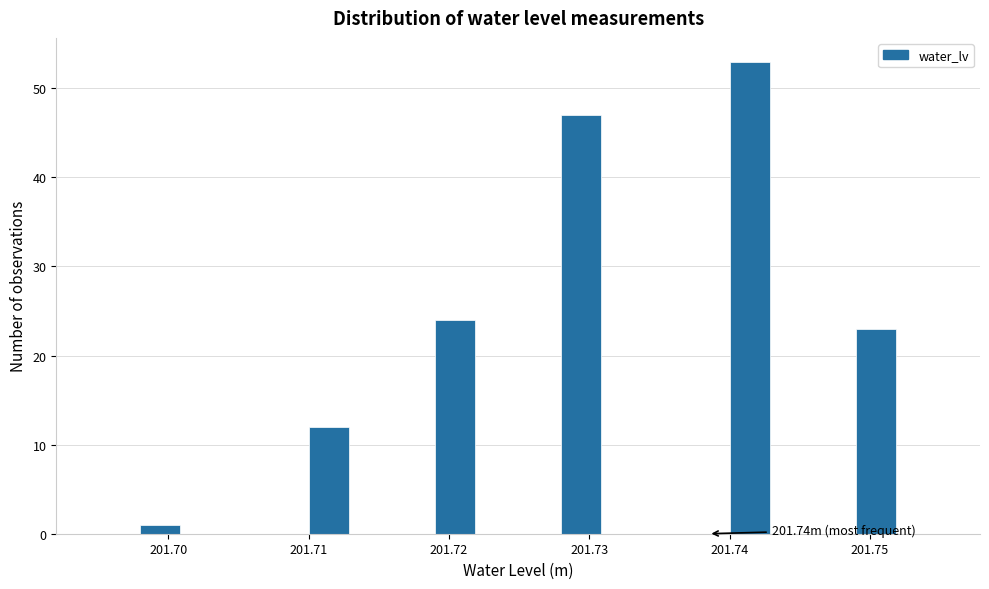

Around what value on the x-axis is the tallest bar? Give the approximate position of its centre, as read against the axis.

201.741